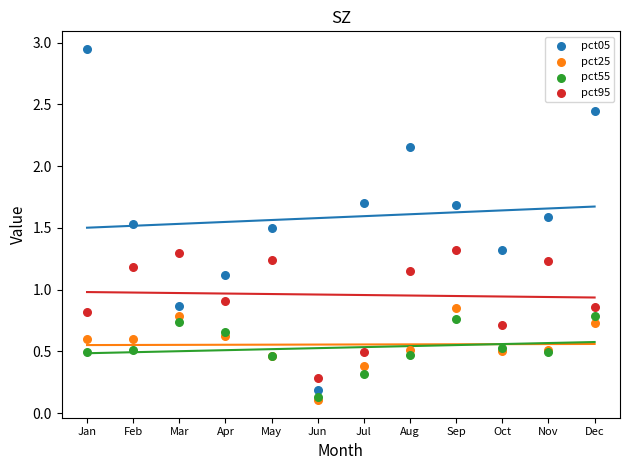

Which series contains the highest Y value?

pct05